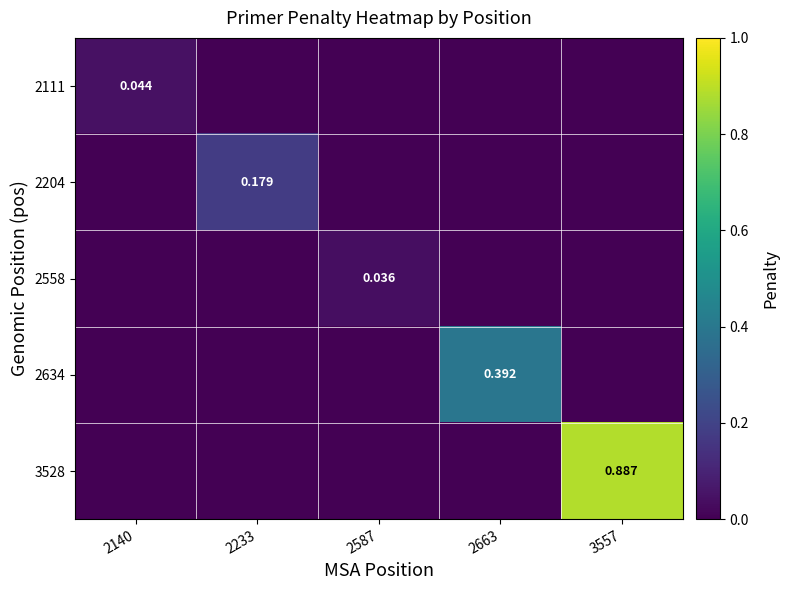

At which label does 2634 reach its minimum?

2140